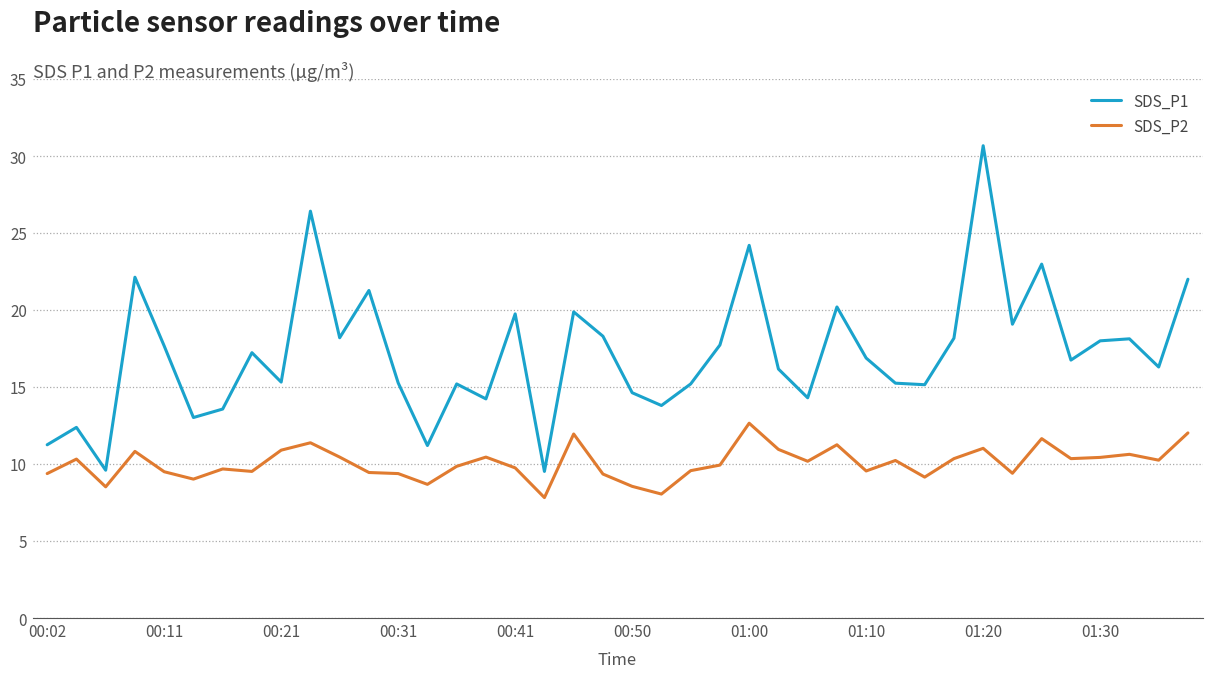

Which series has the largest range (max minus min)?

SDS_P1